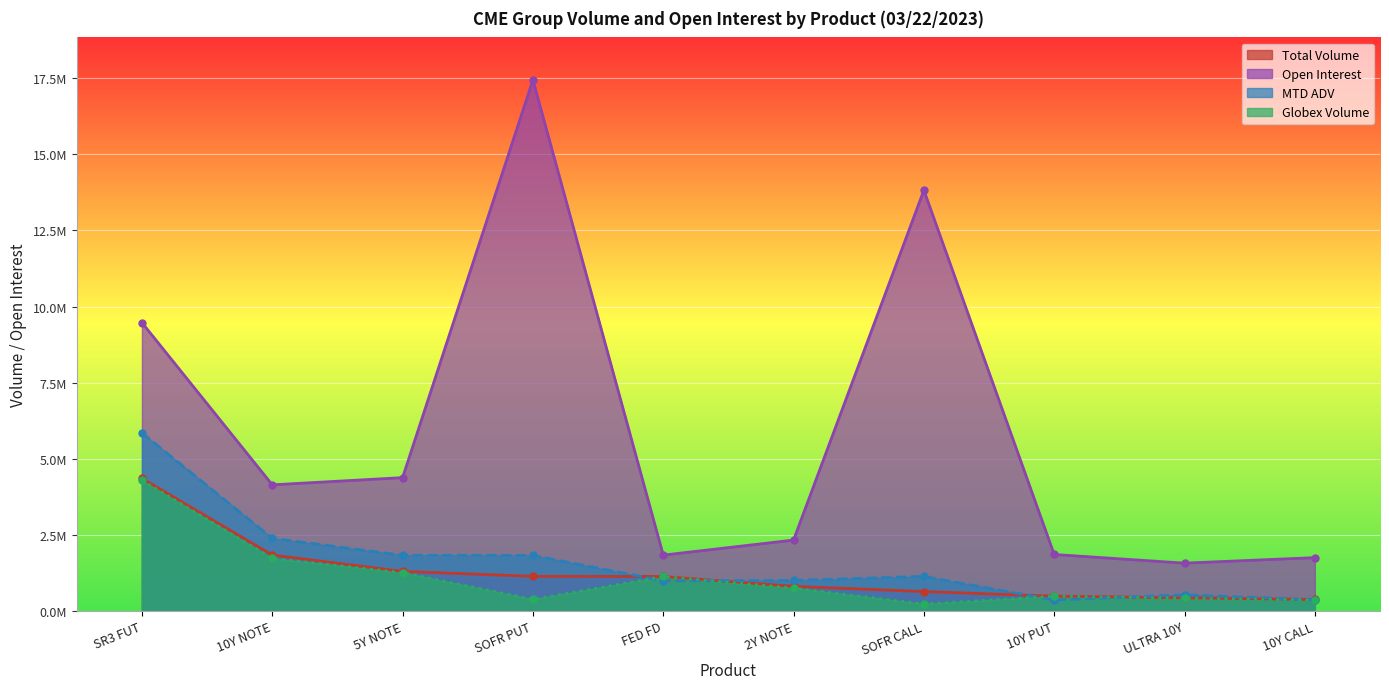

List the series in order of their peak value, highest first.

Open Interest, MTD ADV, Total Volume, Globex Volume